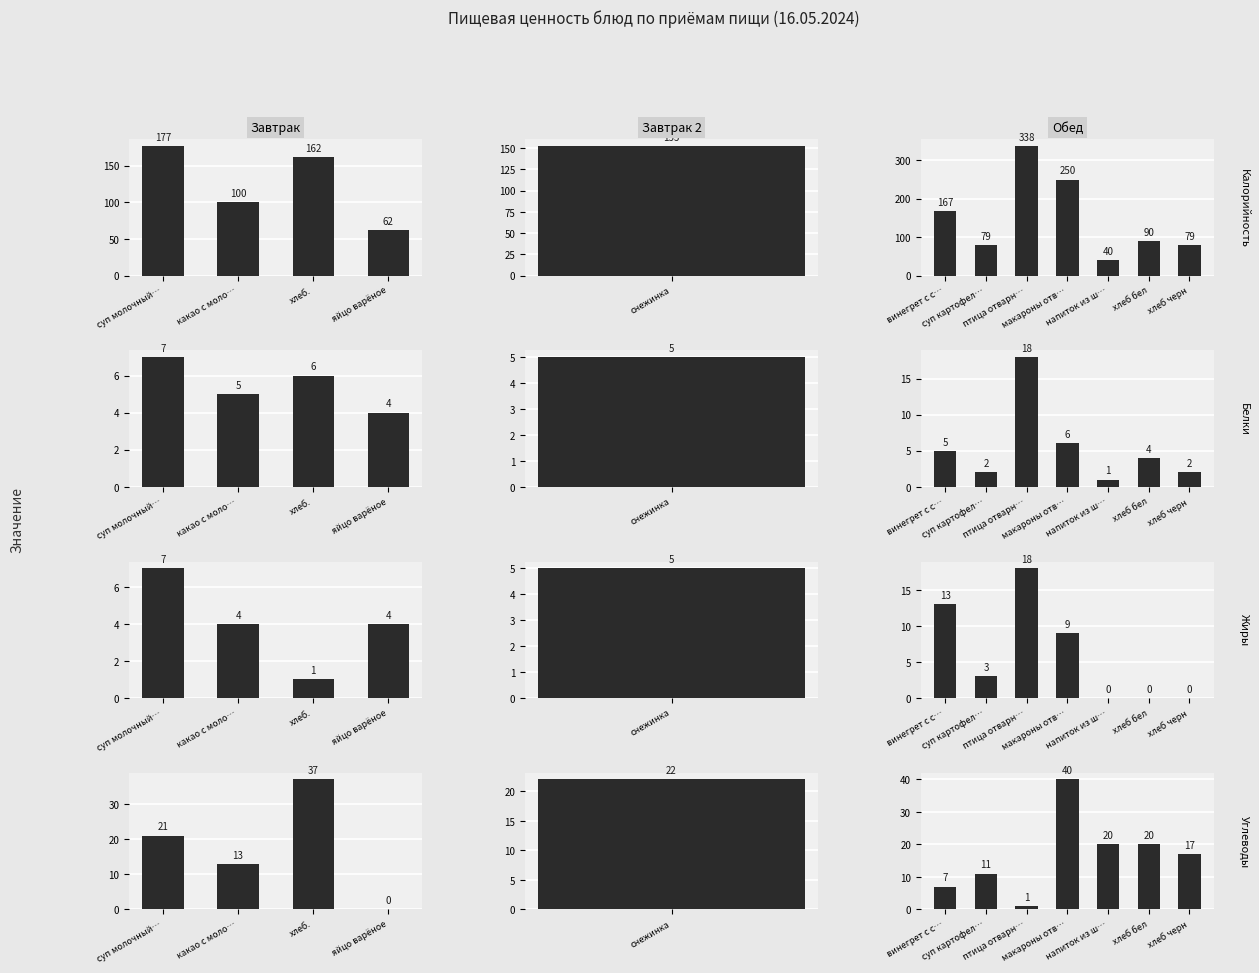

Which series has the largest total across all categories?

Калорийность